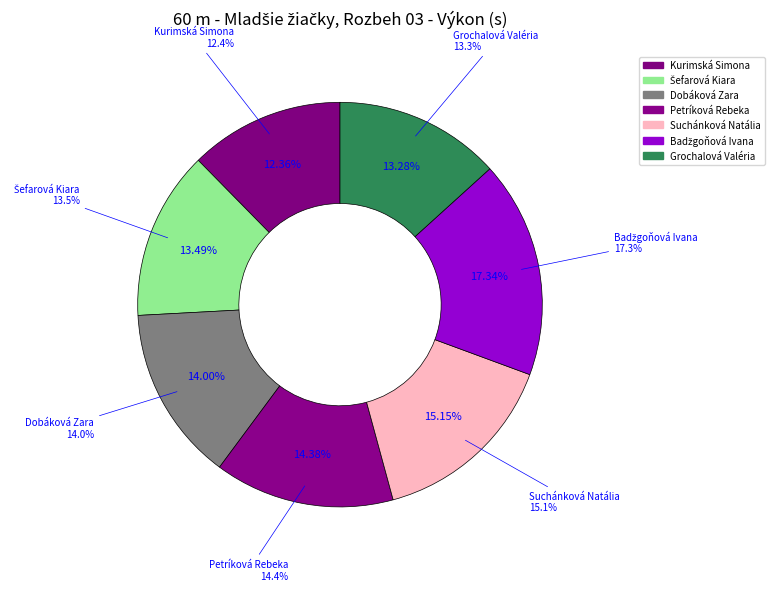

What is the largest slice in the pie chart?

Badžgoňová Ivana